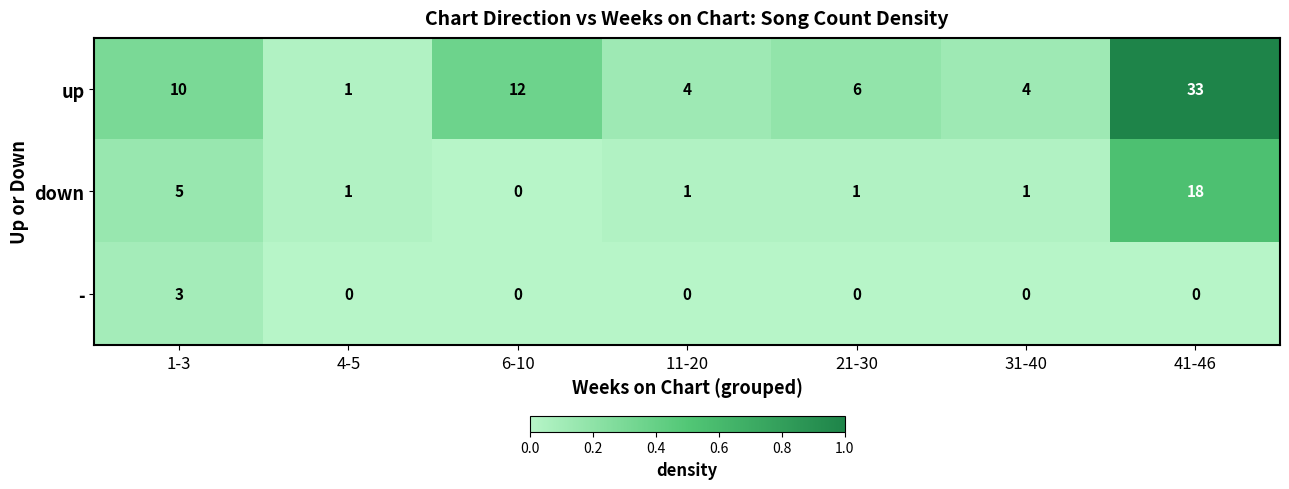

What is the difference between the maximum and minimum values in the down series?

18